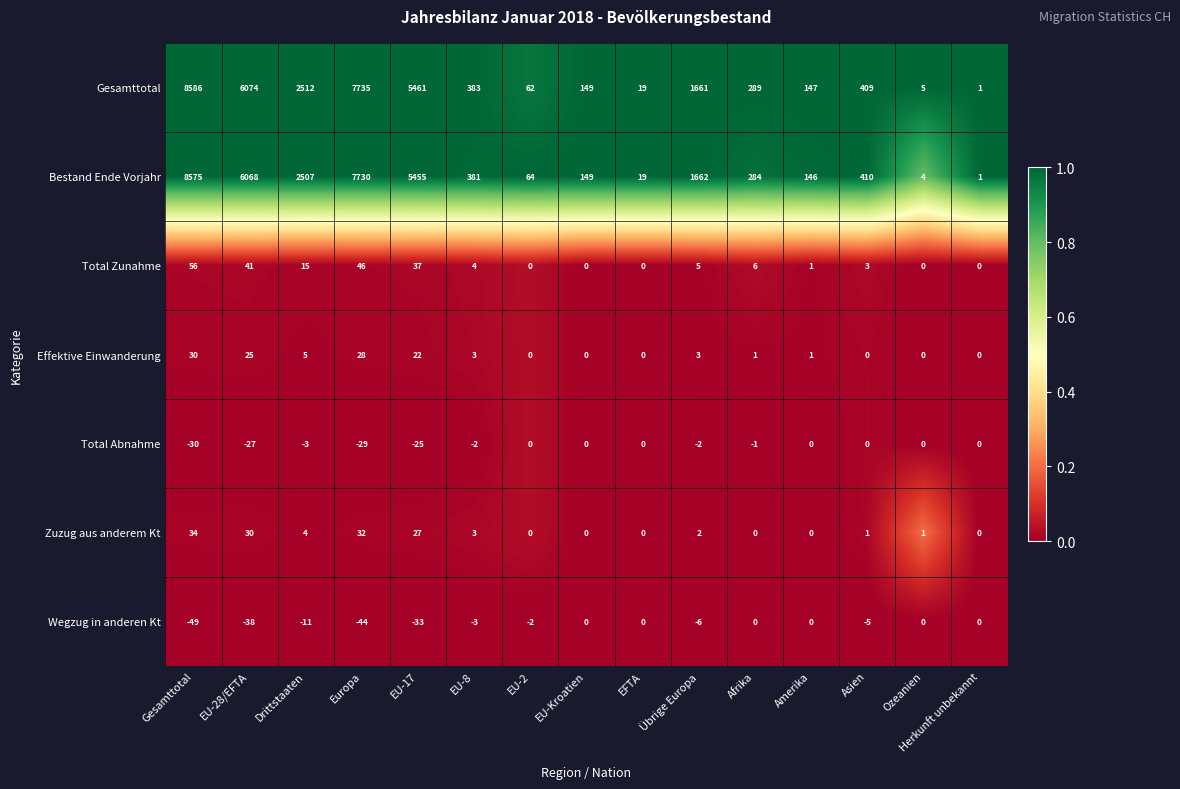

At which category is the sum across all series the highest?

Gesamttotal